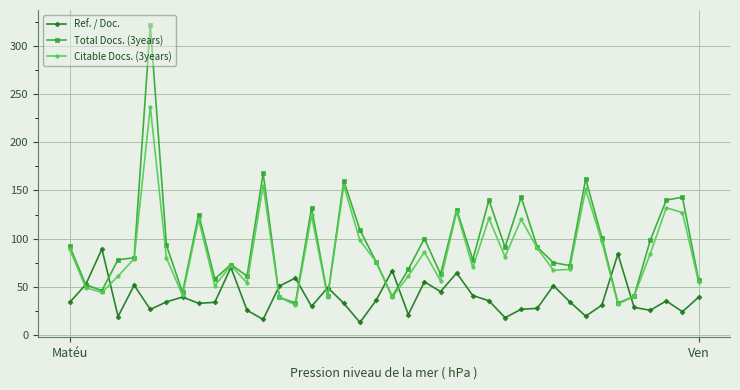

What are all the series names shown in the legend?

Ref. / Doc., Total Docs. (3years), Citable Docs. (3years)